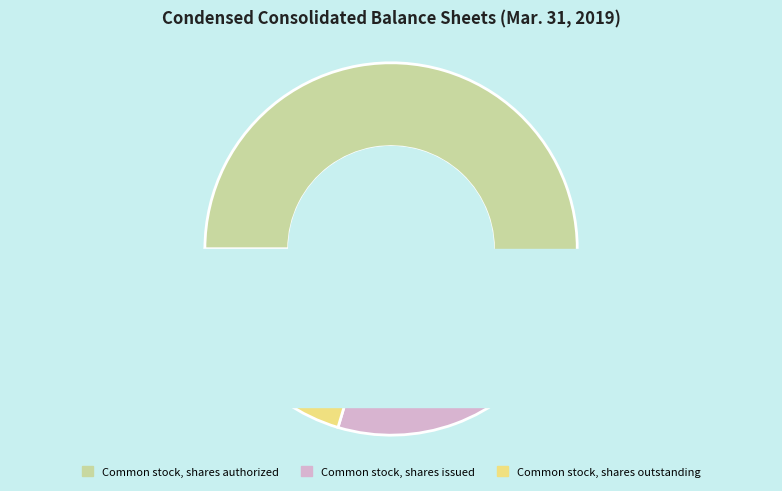

Combined, what portion of the pie is Common stock, shares outstanding and Common stock, shares authorized?

79.6%